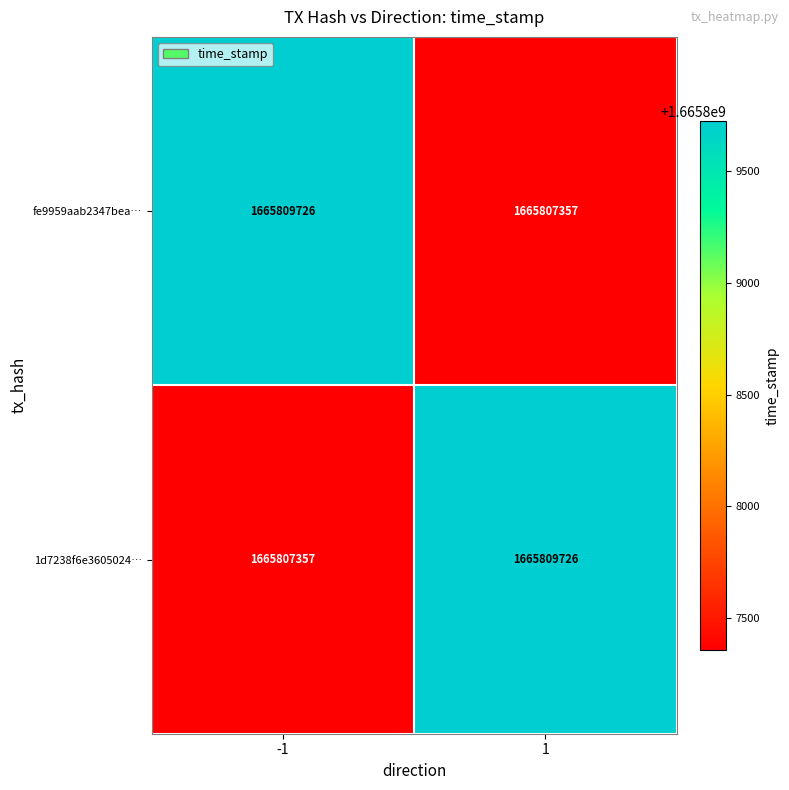

True or false: fe9959aab2347bea… has a value of 2578987480 at -1.

False